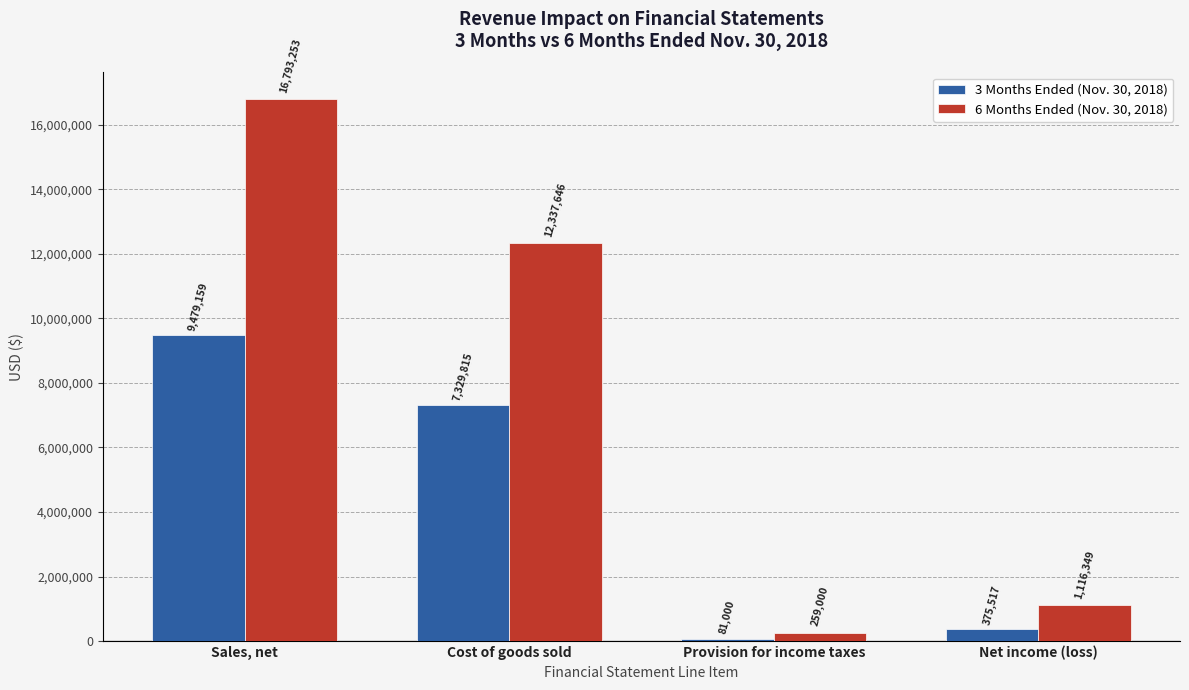

What is the average value of the 3 Months Ended (Nov. 30, 2018) series?

4316373